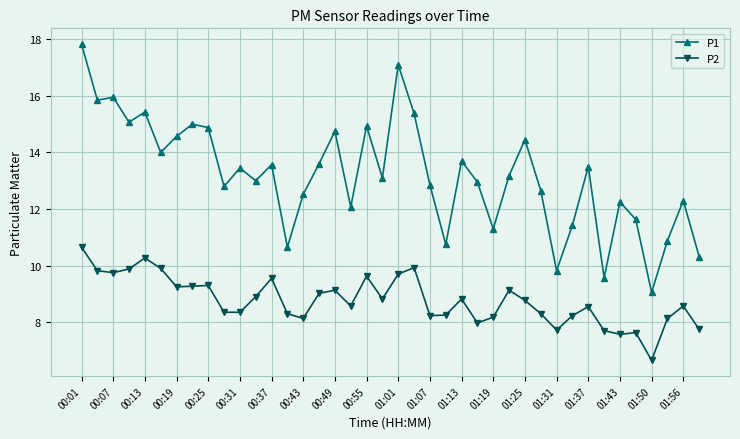

Rank the series by their average value, from highest to lowest.

P1, P2